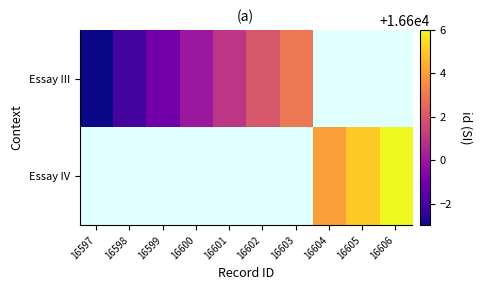

At which label does Essay III first exceed 16602?

16603